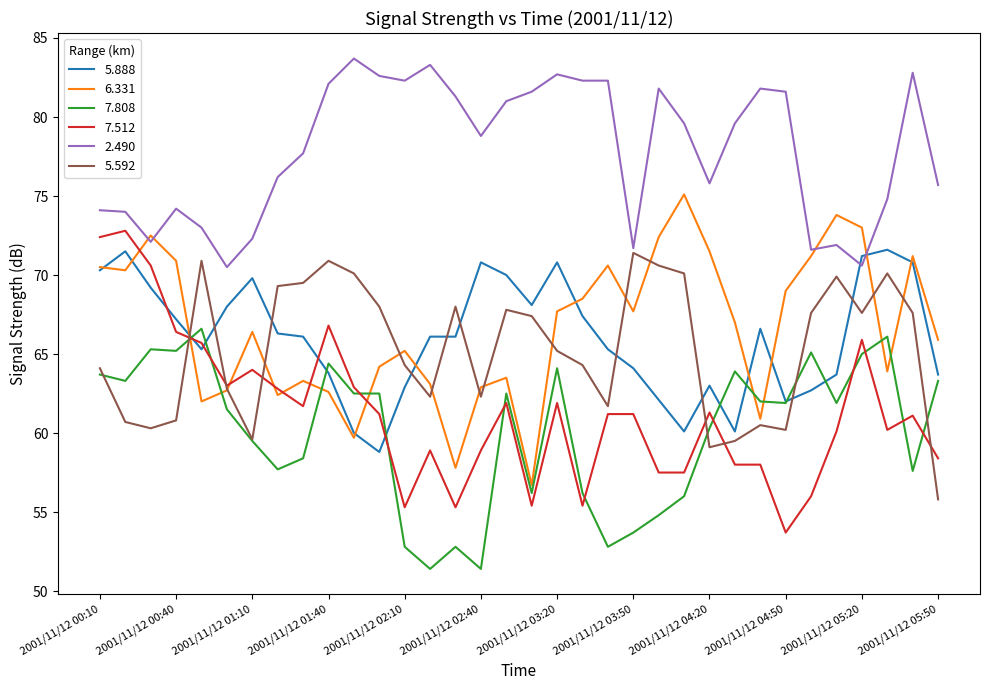

Which series ends up on top after the final intersection of 5.592 and 7.808?

7.808